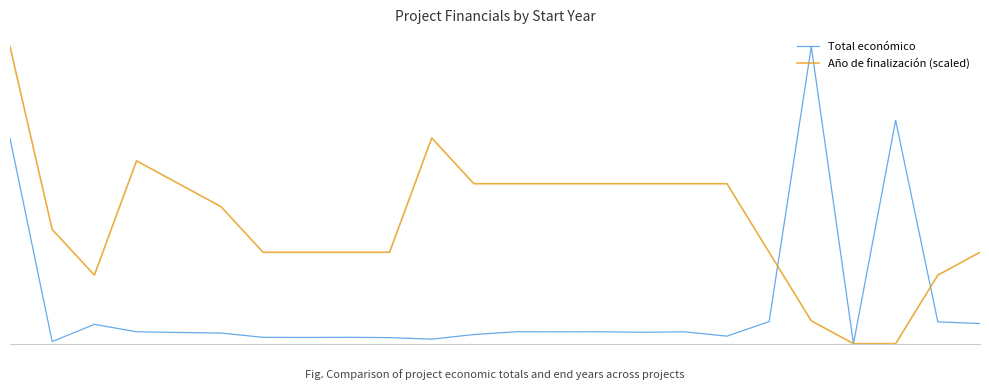

What are all the series names shown in the legend?

Total económico, Año de finalización (scaled)